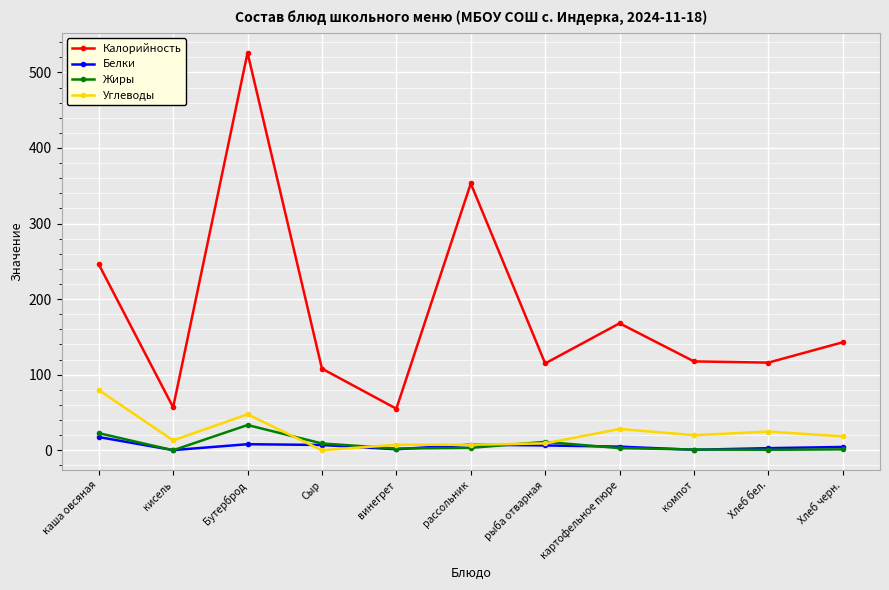

At каша овсяная, list the series in order from largest to smallest.

Калорийность, Углеводы, Жиры, Белки